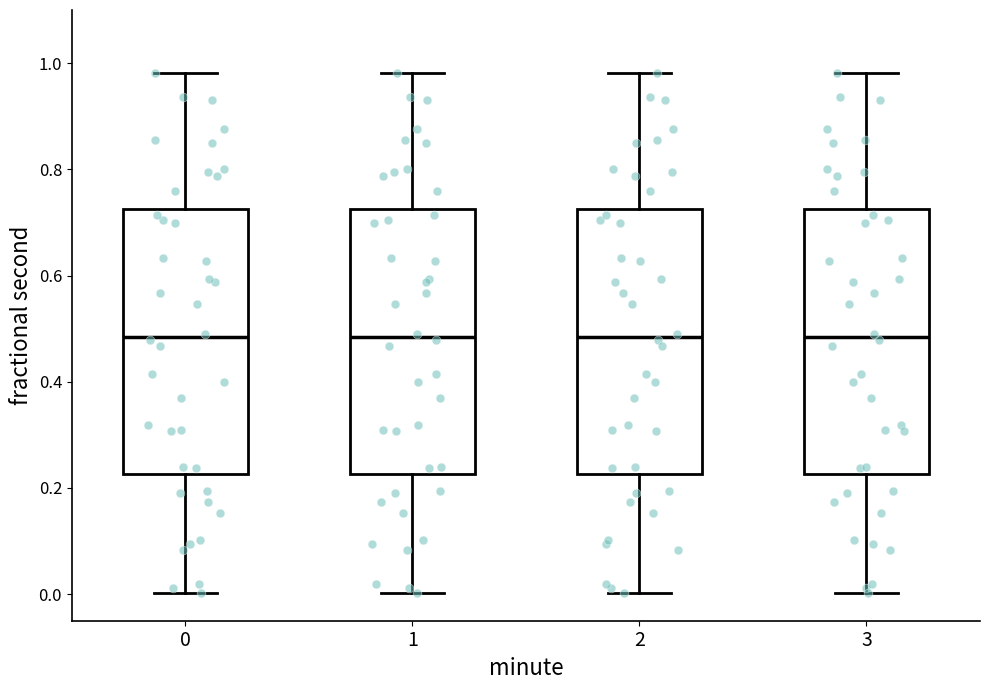

Where does the median line of the box at x = 1 sit on the y-axis? The values are not printed on the chart, so give them approximately, as read against the axis.

0.48